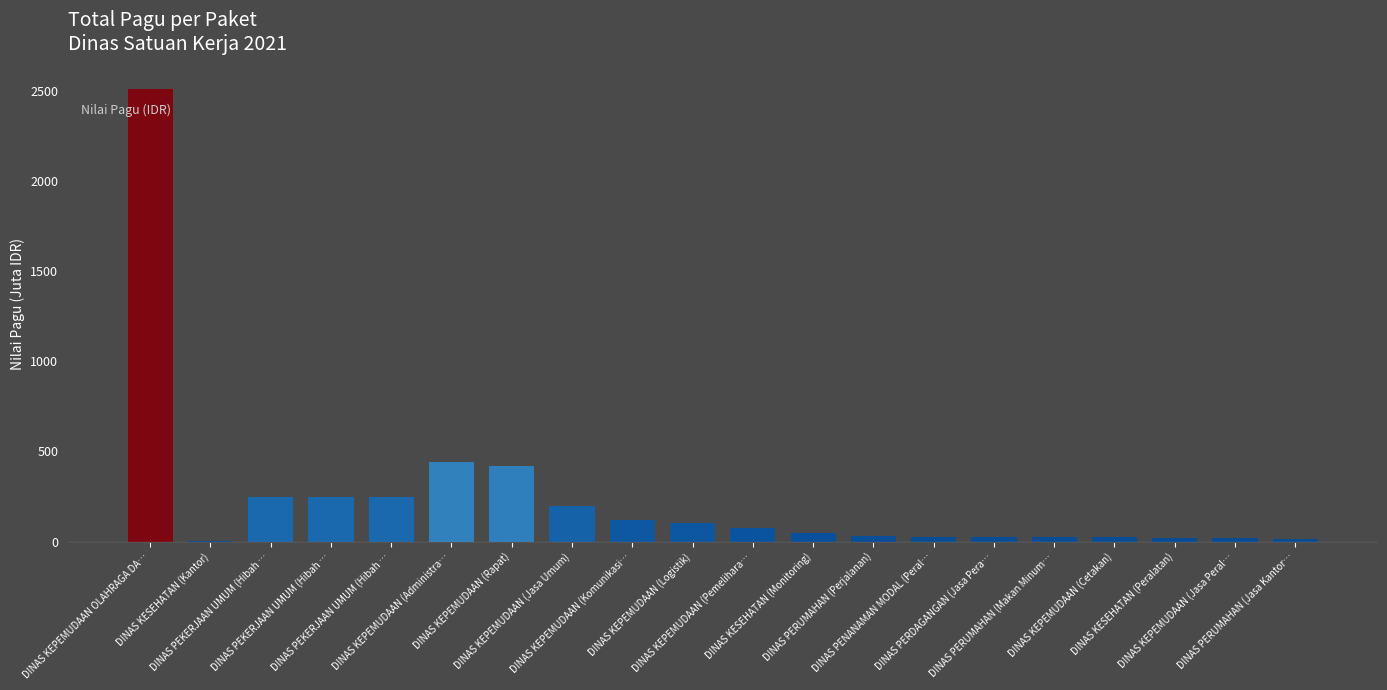

The chart shows a value of 195.0 at DINAS KEPEMUDAAN (Jasa Umum). True or false?

True